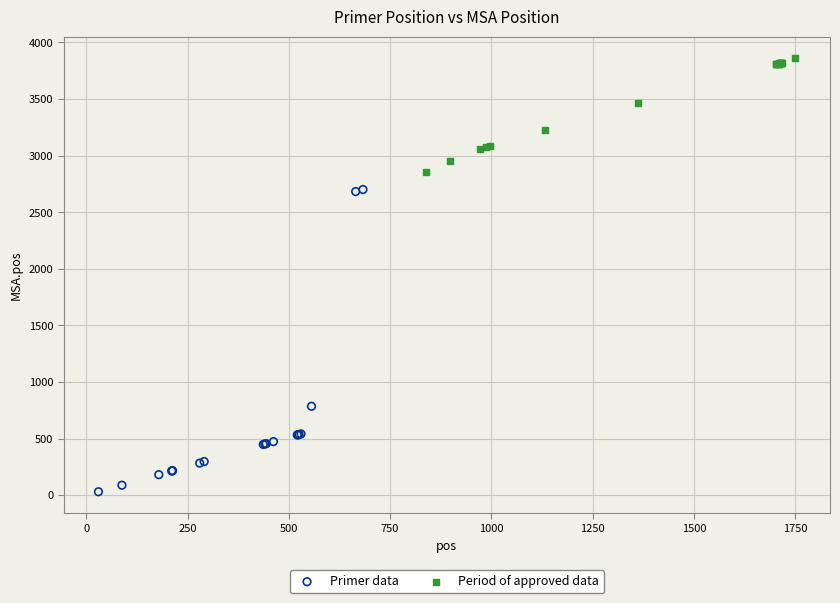

Which series contains the highest Y value?

Period of approved data